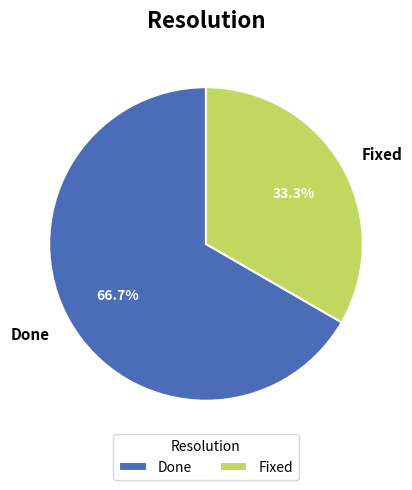

Is Done the majority of the pie?

Yes